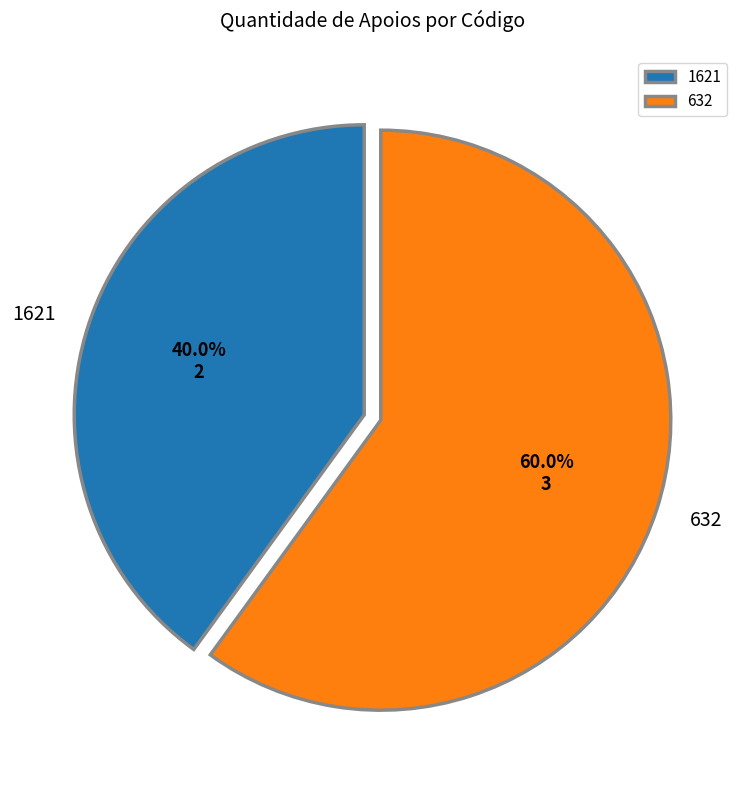

What is the largest slice in the pie chart?

632